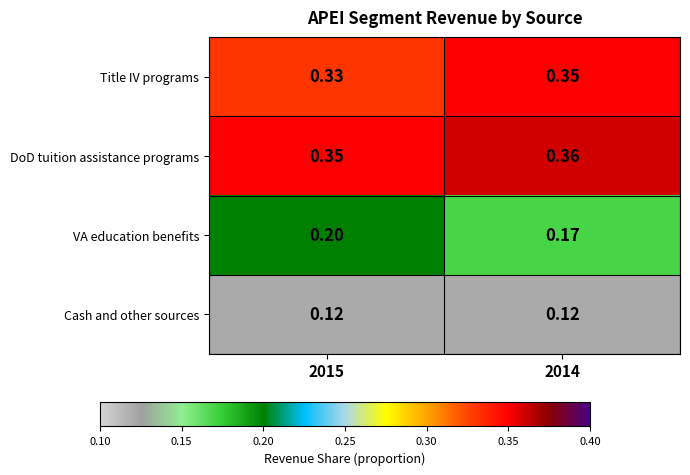

Is the value of VA education benefits at 2014 greater than the value of Cash and other sources at 2015?

Yes